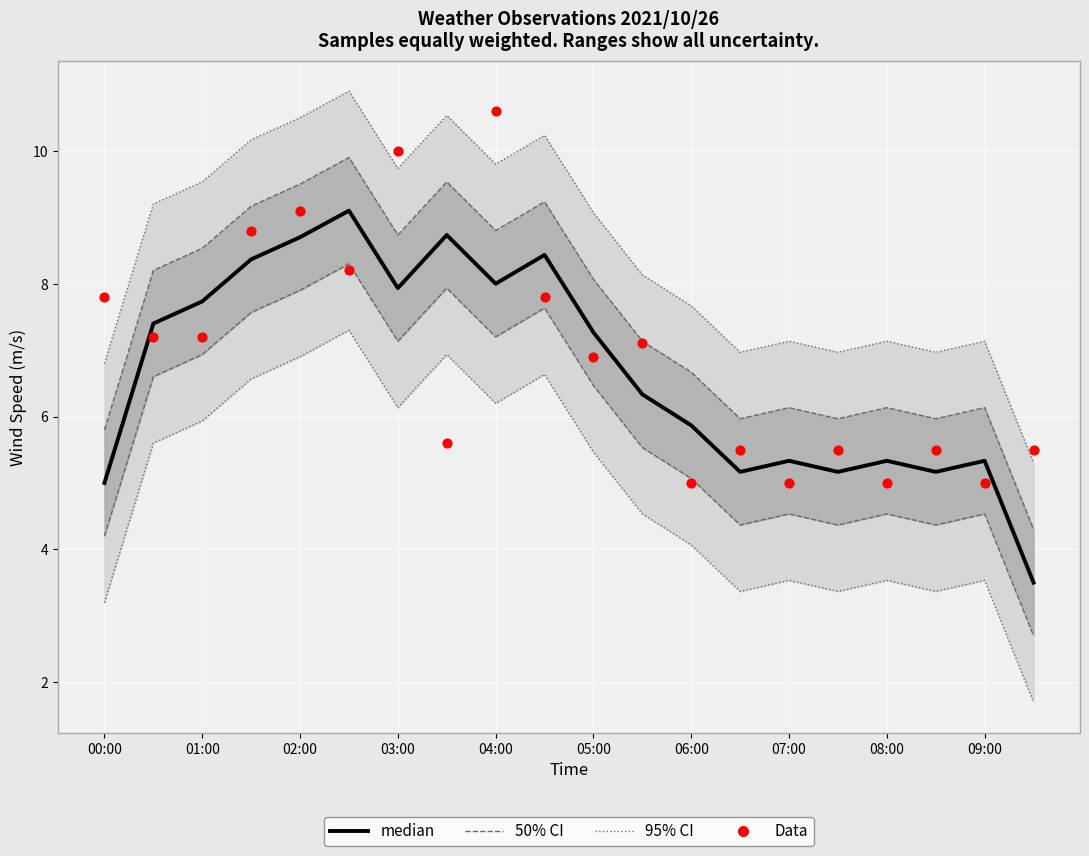

What is the total value across all series at 02:00?

17.8